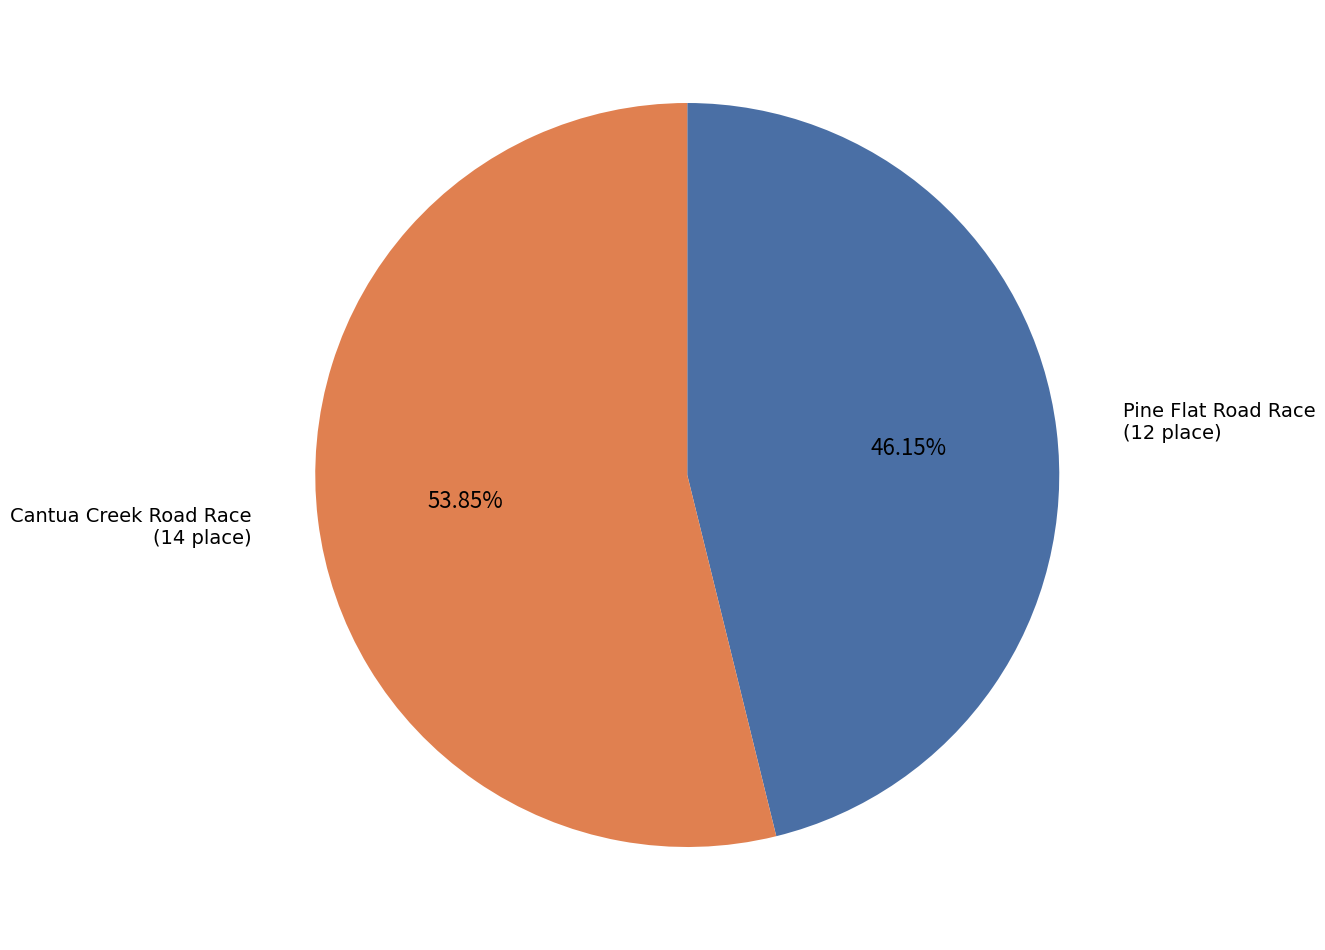

What is the total percentage of Cantua Creek Road Race and Pine Flat Road Race?

100.0%